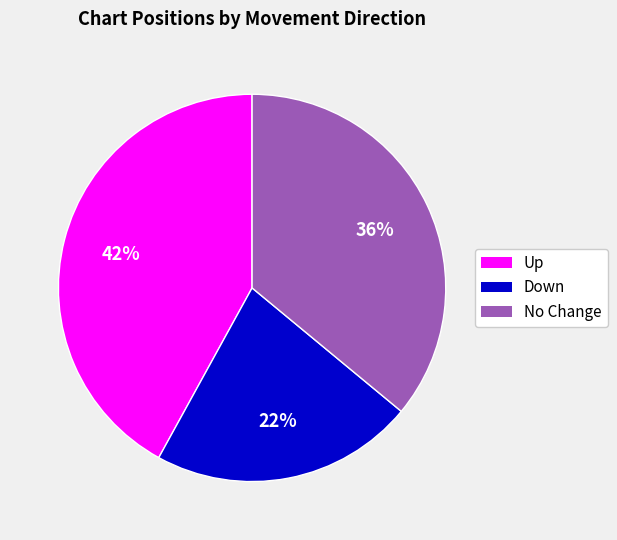

Is there a majority slice in this chart?

No